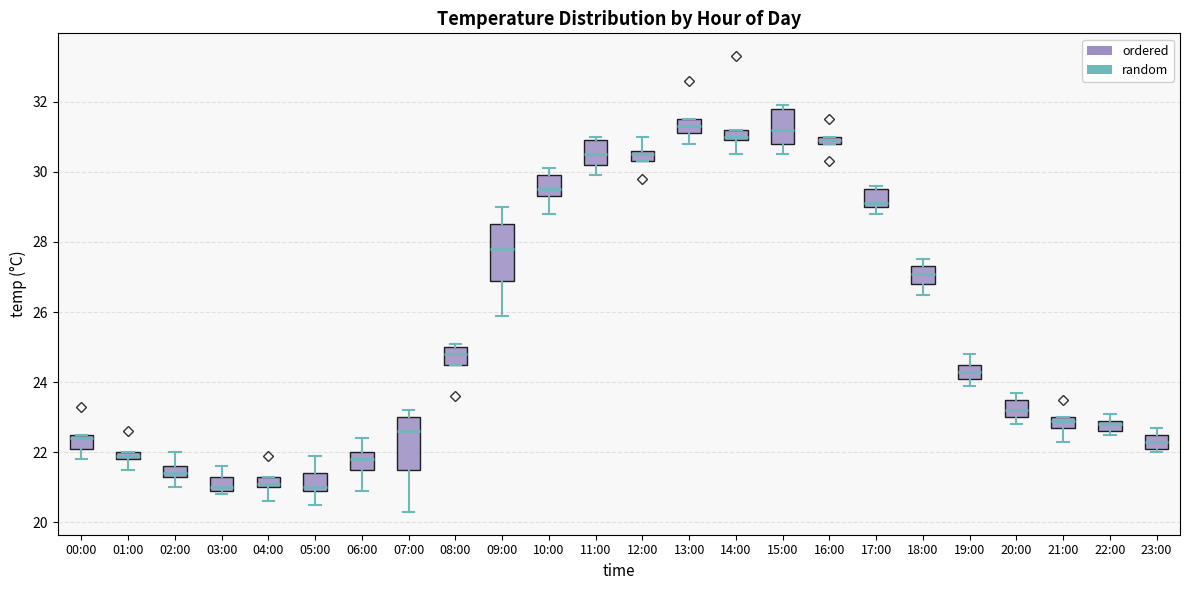

Where is the upper edge of the box for 17:00 on the y-axis? The values are not printed on the chart, so give them approximately, as read against the axis.

29.6